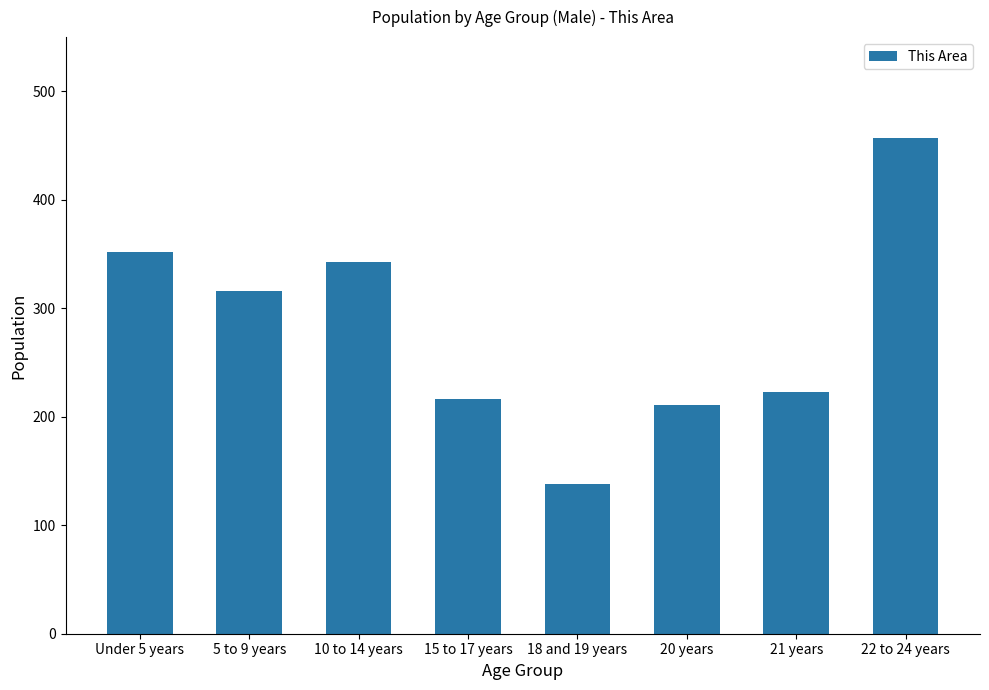

Reading left to right, extract all data points from this chart.

Under 5 years=352	5 to 9 years=316	10 to 14 years=343	15 to 17 years=216	18 and 19 years=138	20 years=211	21 years=223	22 to 24 years=457